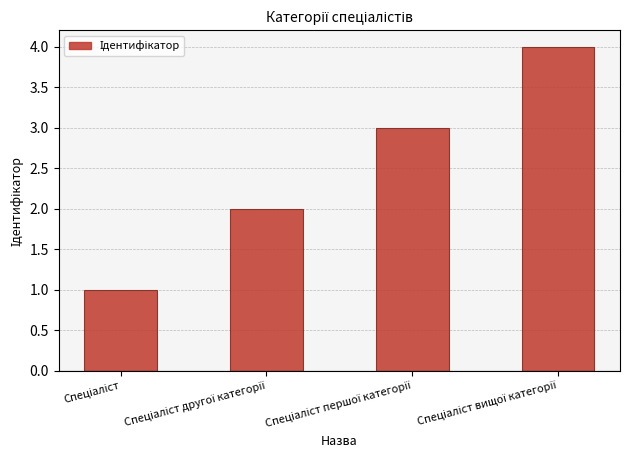

What is the sum of all values?

10